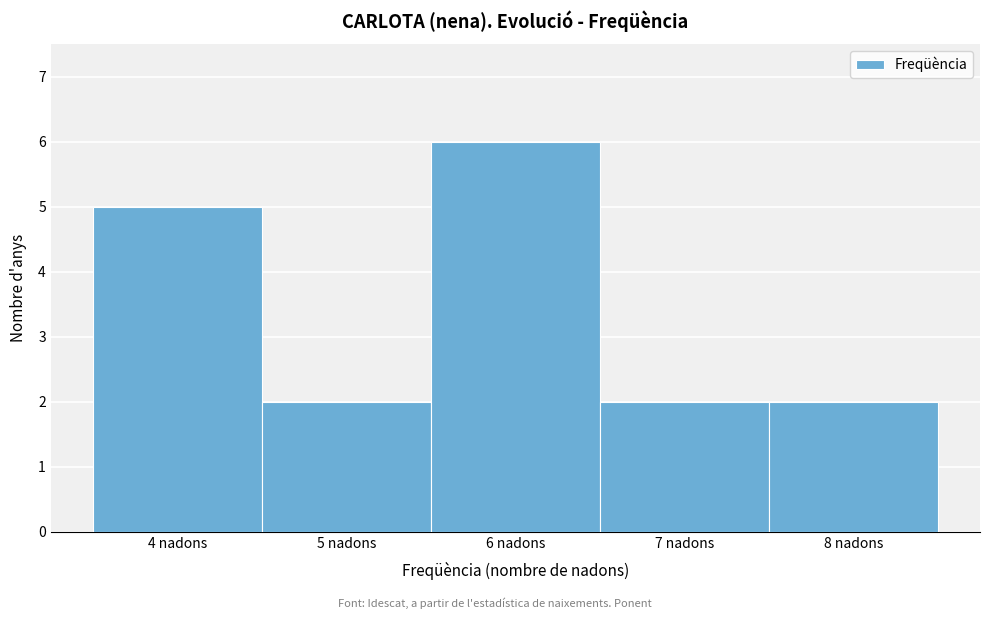

Over which range of the x-axis is the bar tallest?

5.5 to 6.5